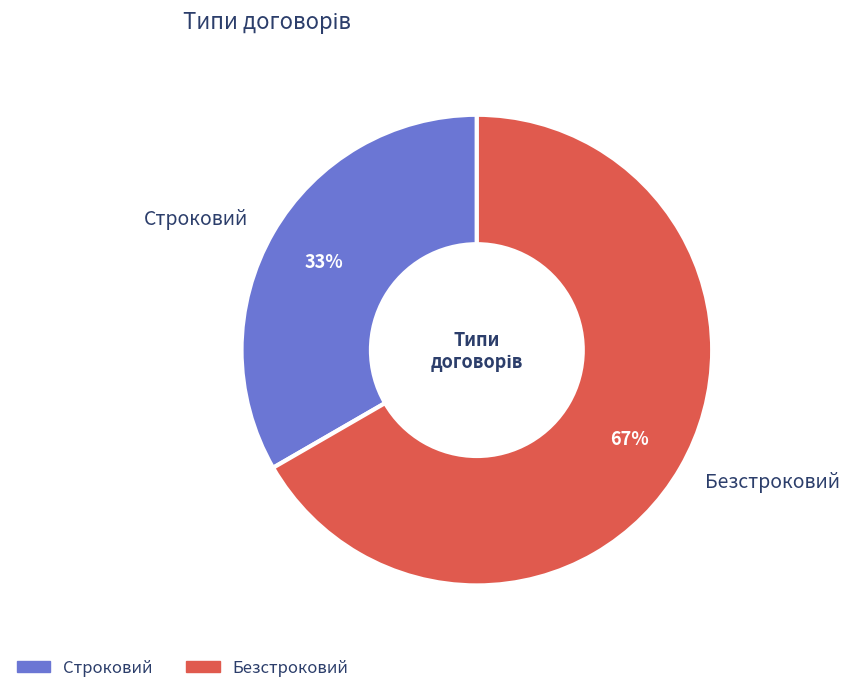

Is Безстроковий the majority of the pie?

Yes